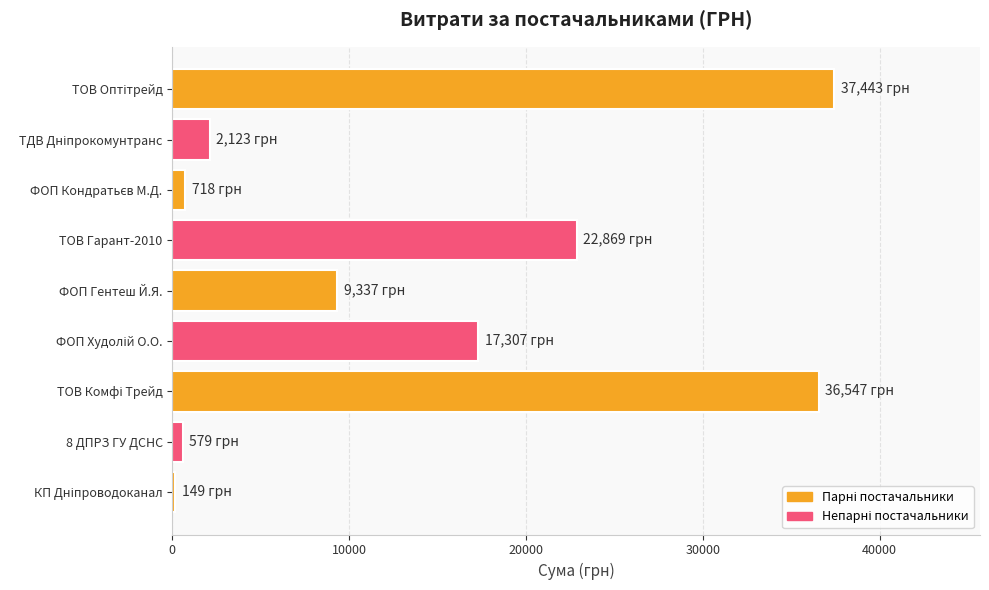

What is the difference between the second highest and minimum values?

36398.0